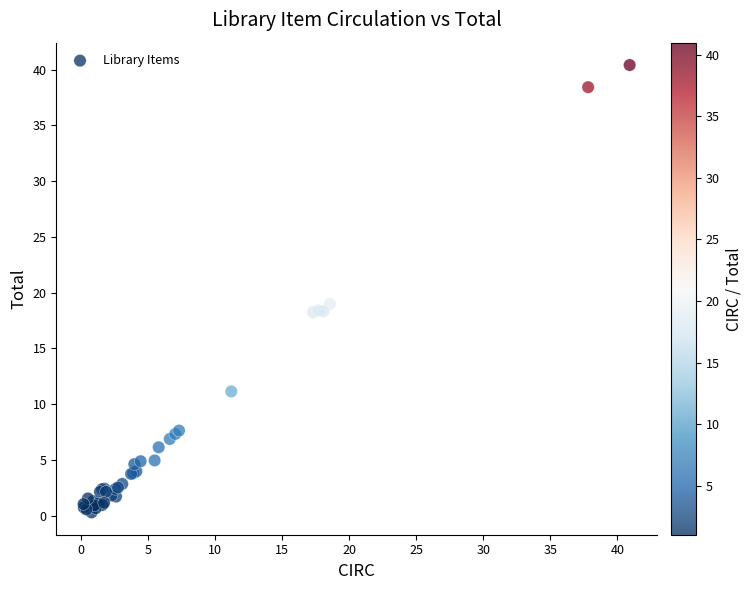

What Y value in the scatter plot is closest to 20?

19.0